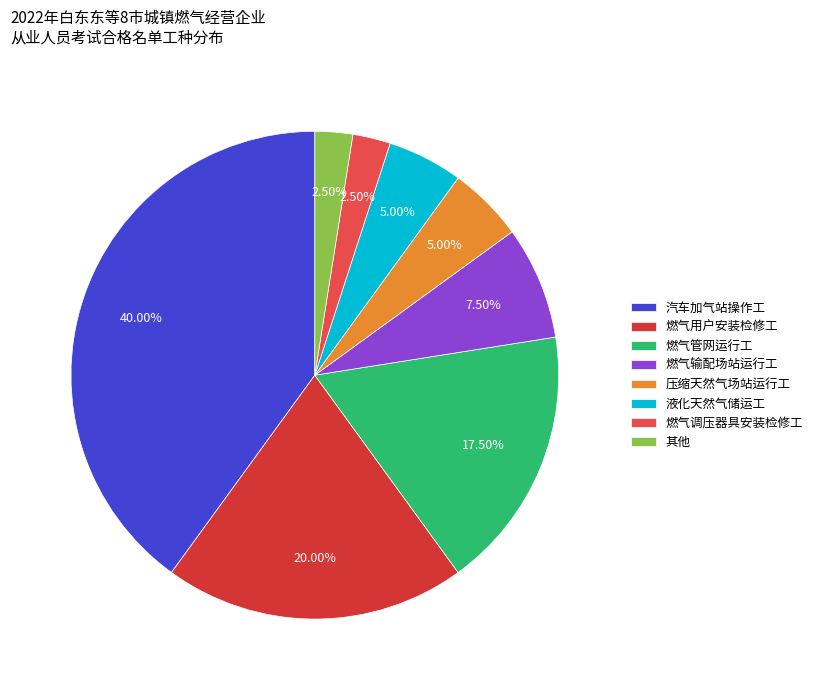

How many segments does this pie chart have?

8